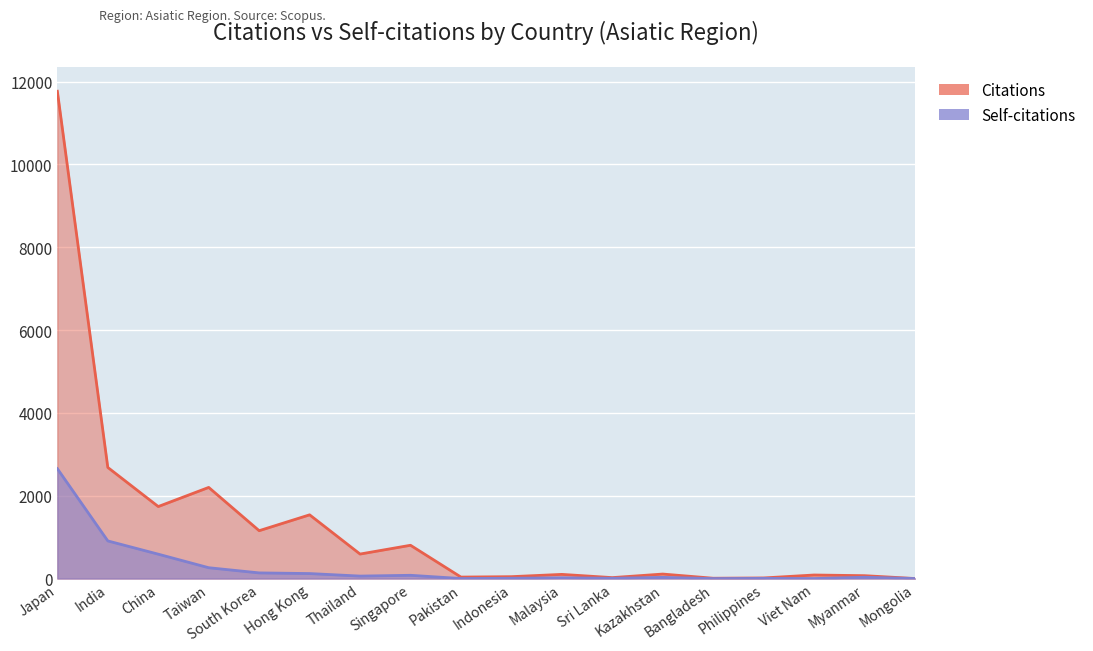

True or false: Self-citations has more than 2 points higher than both neighbors.

True